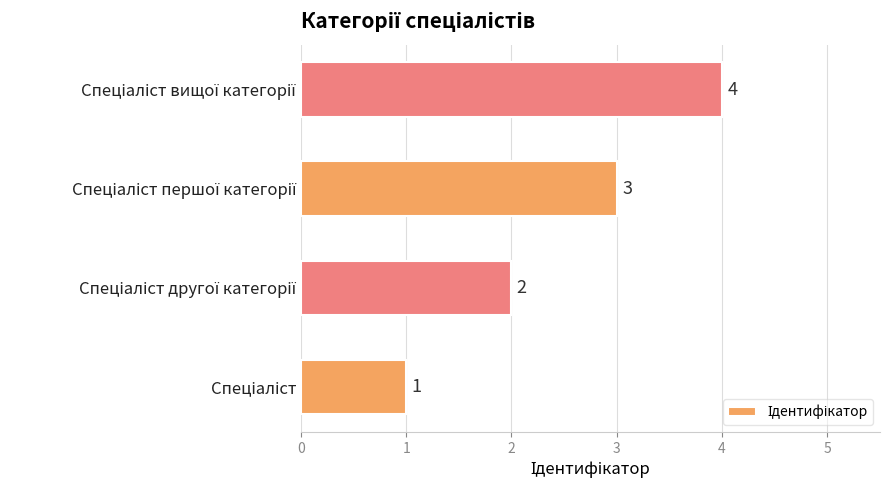

What is the sum of all values?

10